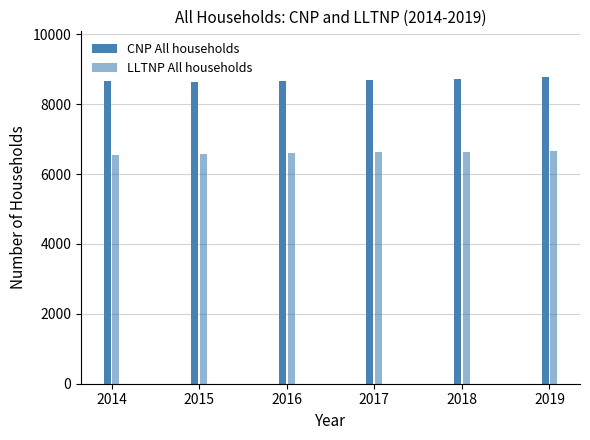

How many bars are there in total?

12